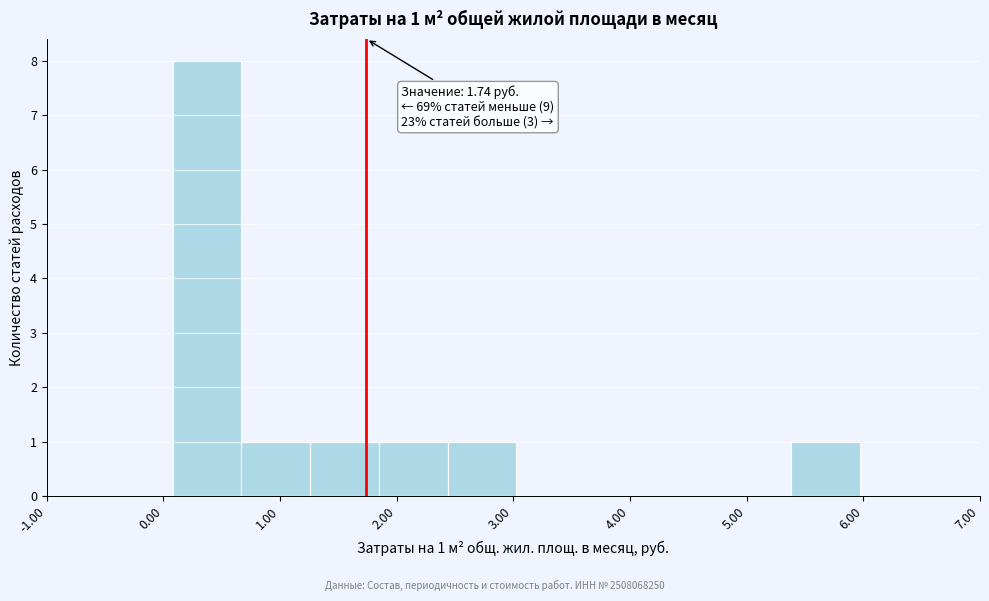

Which range on the x-axis has the tallest bar?

0.1 to 0.7